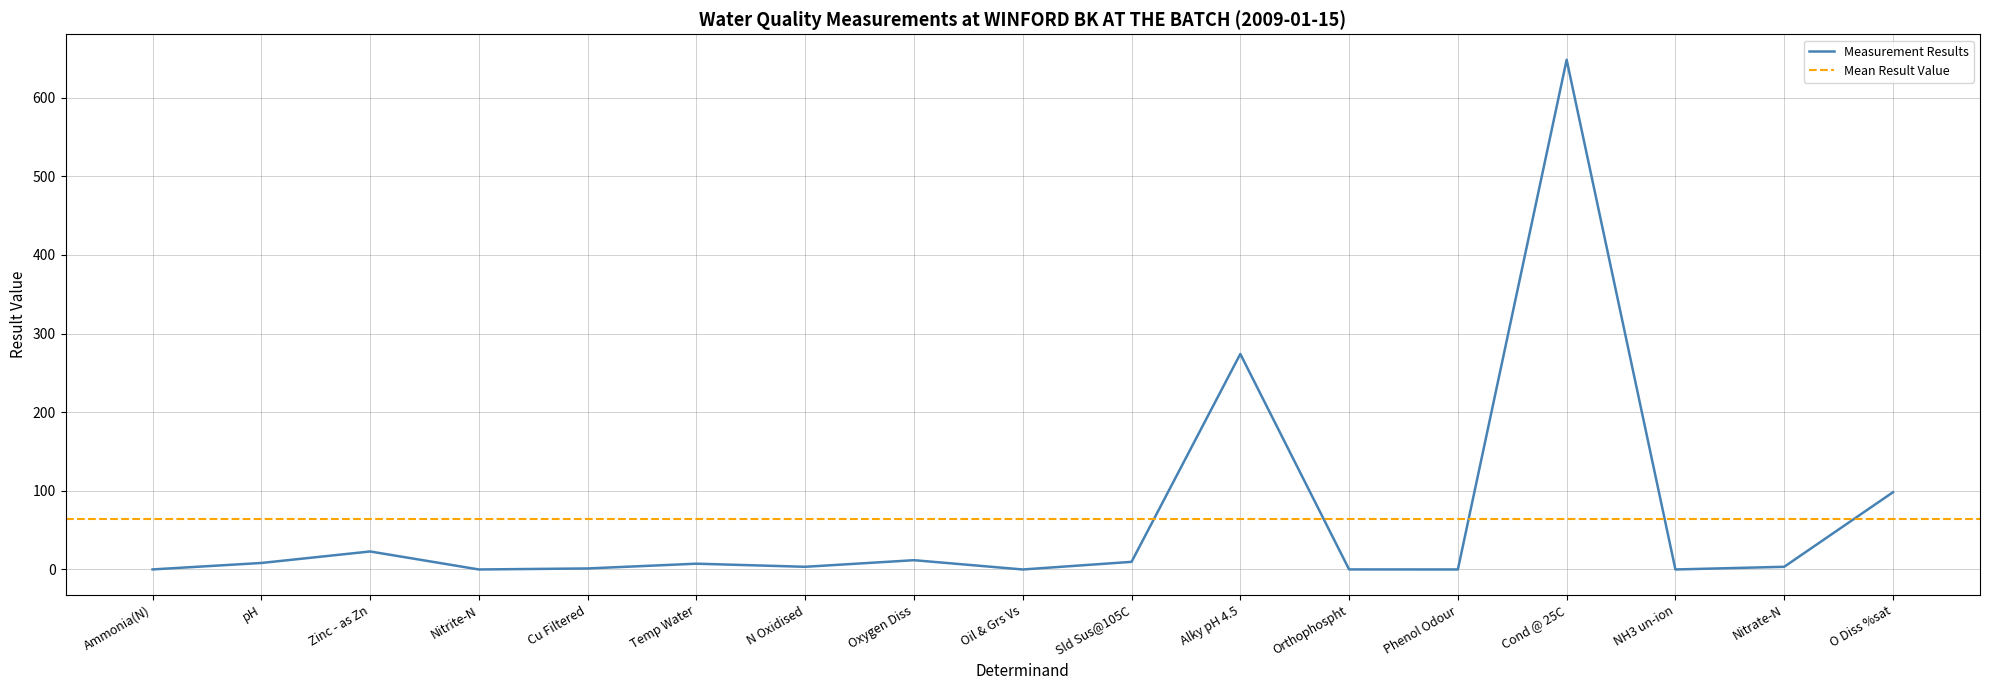

How many positive values are there?

15